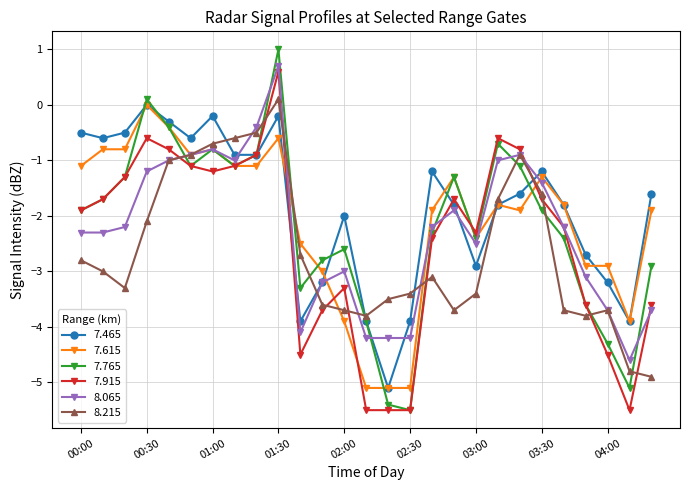

What is the highest value of the 7.765 series?

1.0